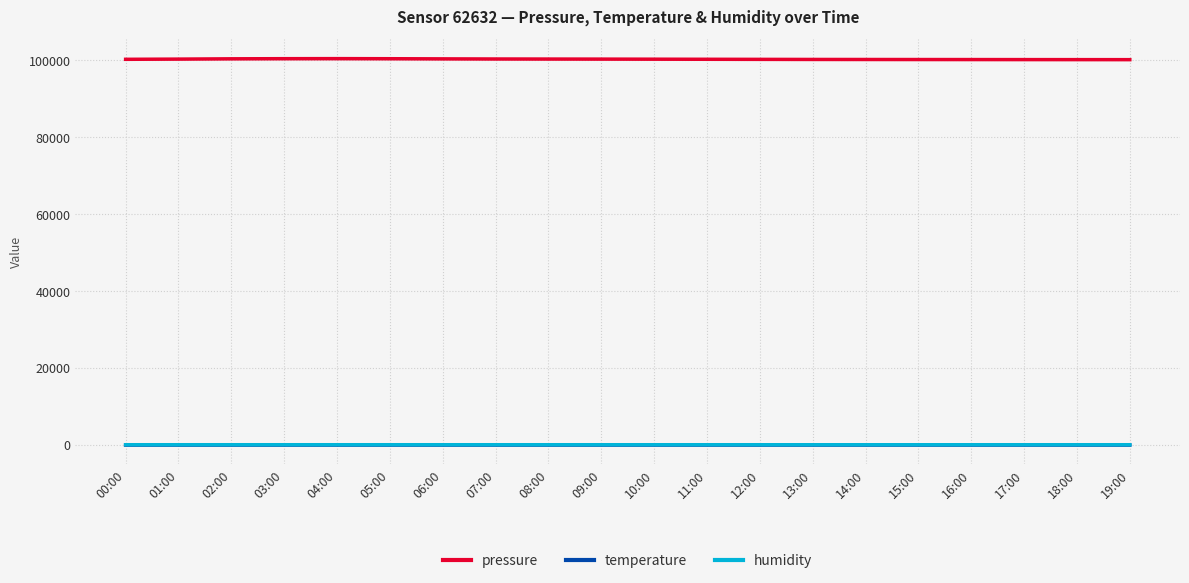

Reading left to right, list all the values displayed in this chart.

pressure: 00:00=100236.0	01:00=100287.0	02:00=100364.0	03:00=100398.0	04:00=100412.0	05:00=100389.0	06:00=100351.0	07:00=100318.0	08:00=100302.0	09:00=100287.0	10:00=100265.0	11:00=100243.0	12:00=100221.0	13:00=100198.0	14:00=100187.0	15:00=100176.0	16:00=100168.0	17:00=100159.0	18:00=100152.0	19:00=100144.0
temperature: 00:00=6.6	01:00=6.5	02:00=6.3	03:00=6.4	04:00=6.6	05:00=6.9	06:00=7.2	07:00=7.8	08:00=8.4	09:00=9.1	10:00=9.9	11:00=10.5	12:00=11.2	13:00=11.7	14:00=11.9	15:00=11.7	16:00=11.3	17:00=10.9	18:00=10.2	19:00=9.5
humidity: 00:00=96.8	01:00=96.9	02:00=97.7	03:00=97.8	04:00=97.6	05:00=97.2	06:00=96.9	07:00=96.5	08:00=96.1	09:00=95.8	10:00=95.3	11:00=95.0	12:00=94.7	13:00=94.3	14:00=94.0	15:00=94.2	16:00=94.6	17:00=95.0	18:00=95.4	19:00=95.9